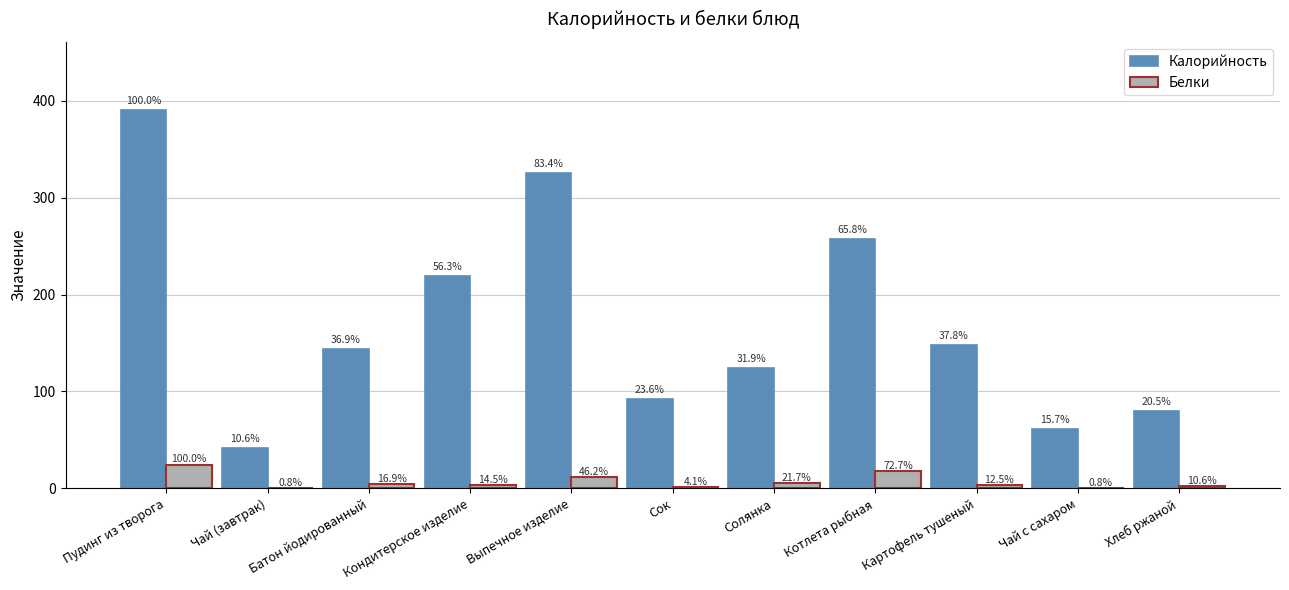

The Белки series shows 17.8 at Котлета рыбная. True or false?

True